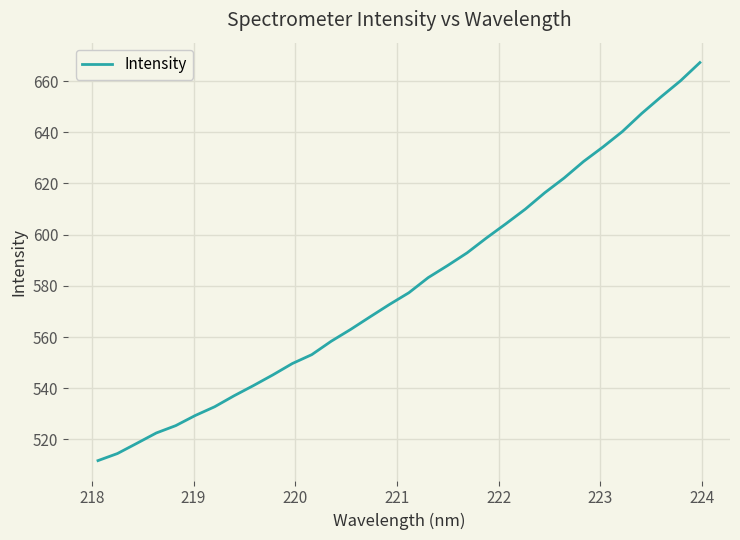

How many lines are shown in the chart?

1